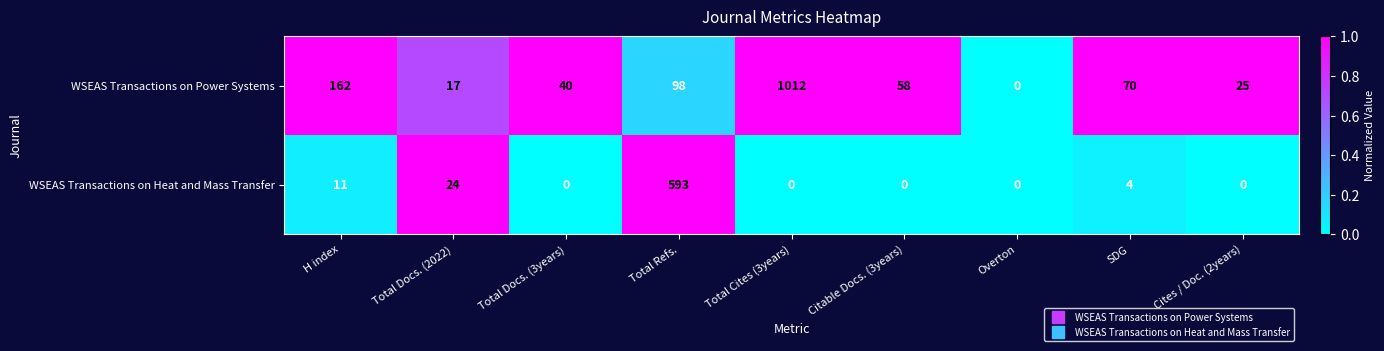

Reading right to left, what are all the values shown in this chart?

WSEAS Transactions on Power Systems: Cites / Doc. (2years)=25	SDG=70	Overton=0	Citable Docs. (3years)=58	Total Cites (3years)=1012	Total Refs.=98	Total Docs. (3years)=40	Total Docs. (2022)=17	H index=162
WSEAS Transactions on Heat and Mass Transfer: Cites / Doc. (2years)=0	SDG=4	Overton=0	Citable Docs. (3years)=0	Total Cites (3years)=0	Total Refs.=593	Total Docs. (3years)=0	Total Docs. (2022)=24	H index=11